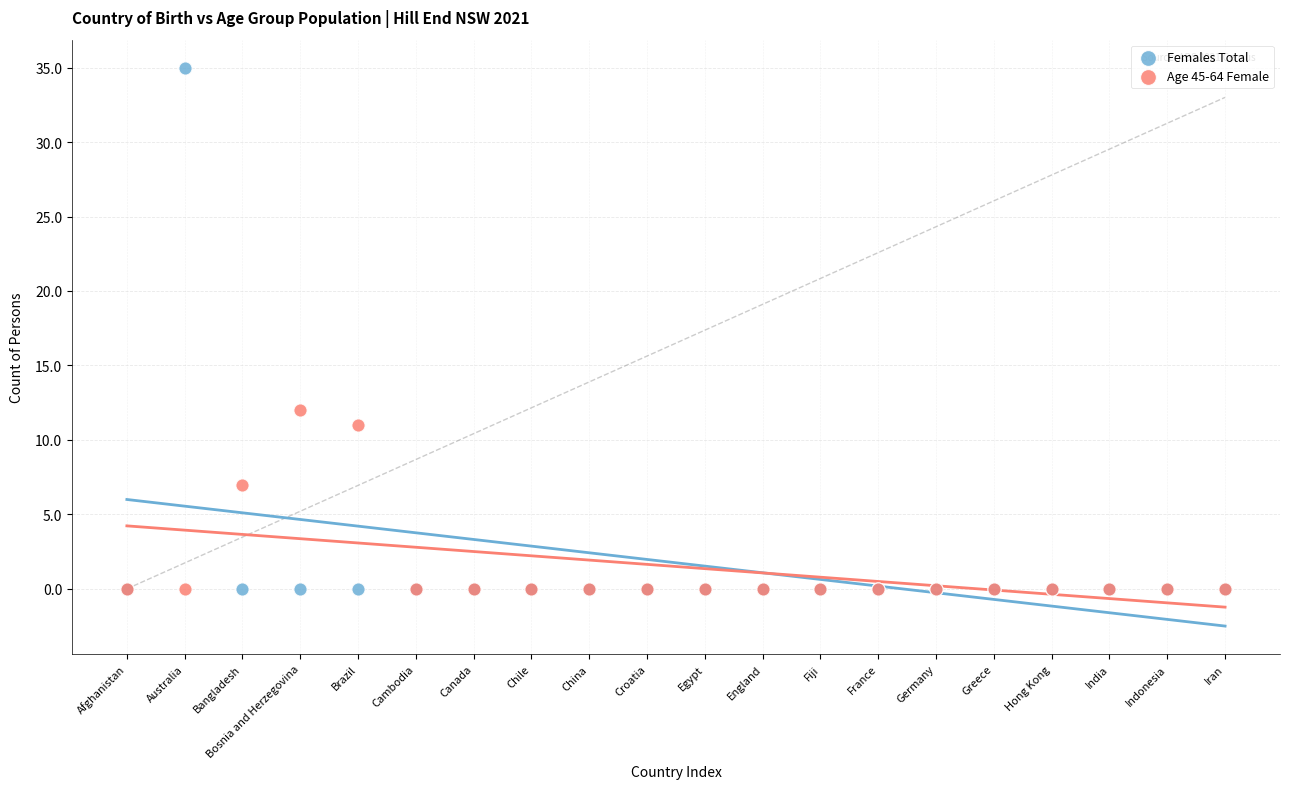

Across all series, what Y value is closest to 17?

12